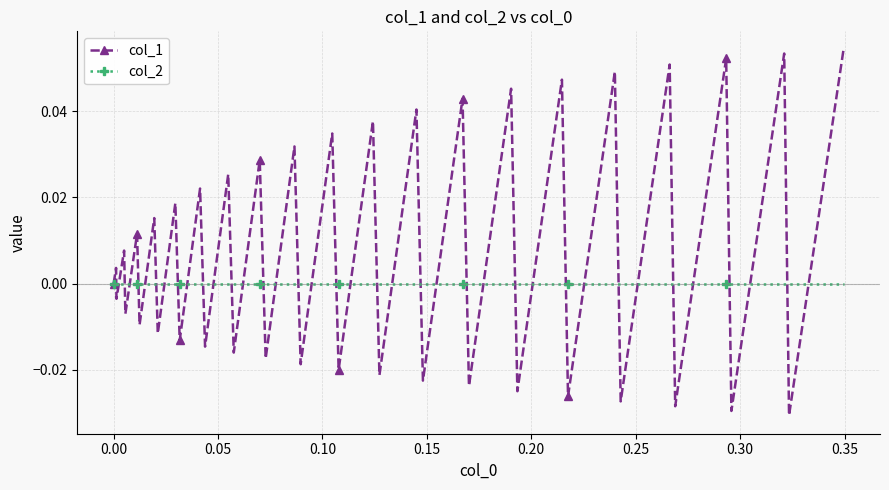

Which series has the largest range (max minus min)?

col_1